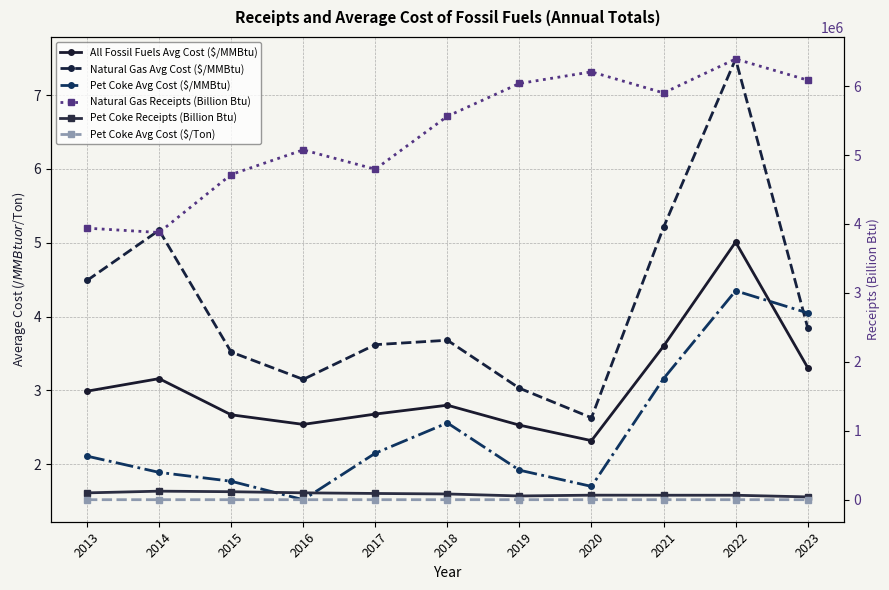

Is it true that Pet Coke Receipts (Billion Btu) equals 40716.0 at 2023?

True